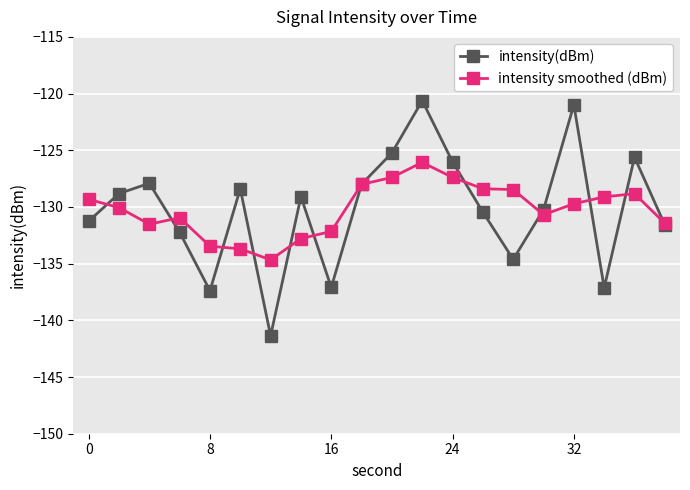

List the series in order of their peak value, highest first.

intensity(dBm), intensity smoothed (dBm)